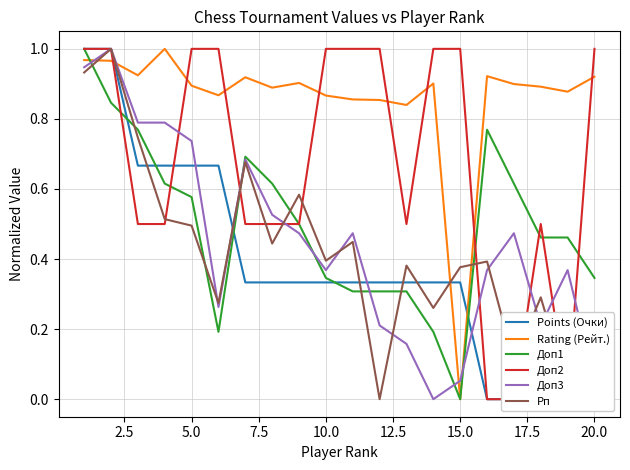

How many data points in Рп are above 0?

19